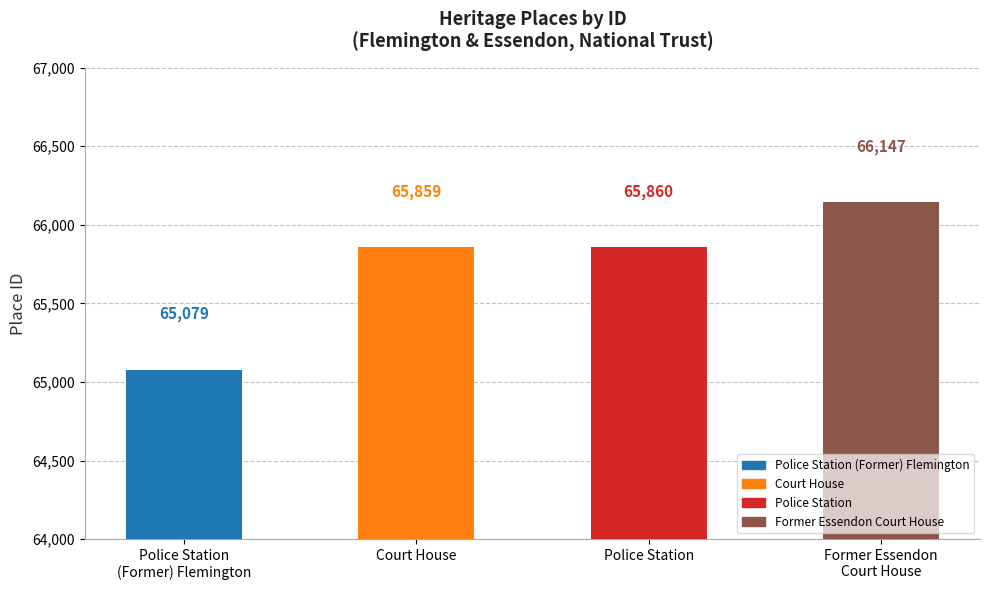

Rank the categories by value from lowest to highest.

Police Station
(Former) Flemington, Court House, Police Station, Former Essendon
Court House